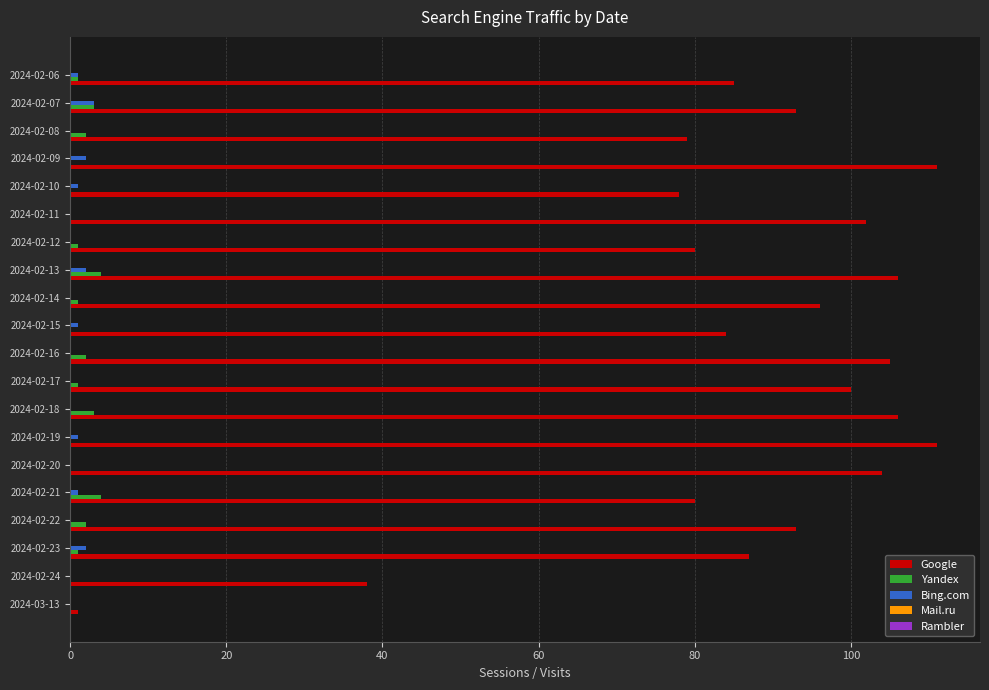

Which series has the largest total across all categories?

Google